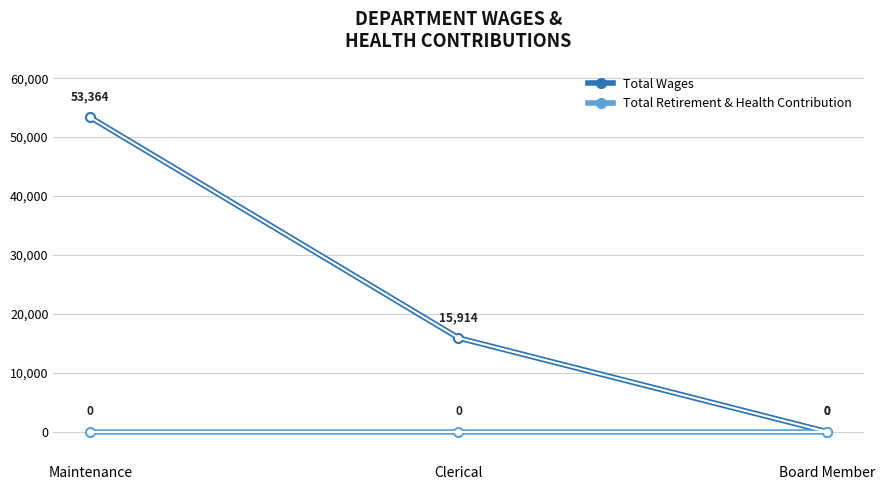

Count the number of categories in the chart.

3